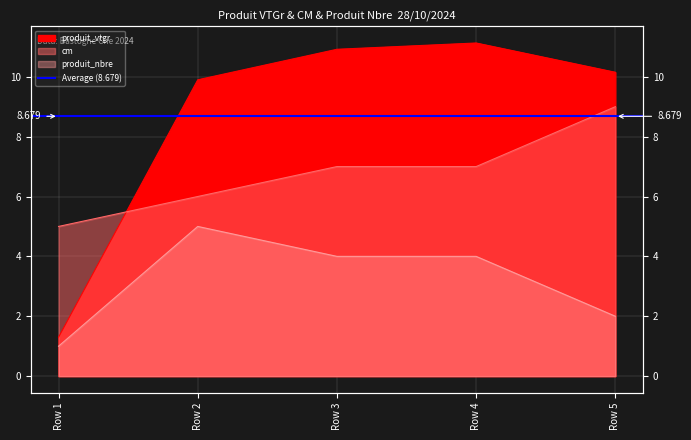

The produit_nbre series shows 1.5 at Row 3. True or false?

False